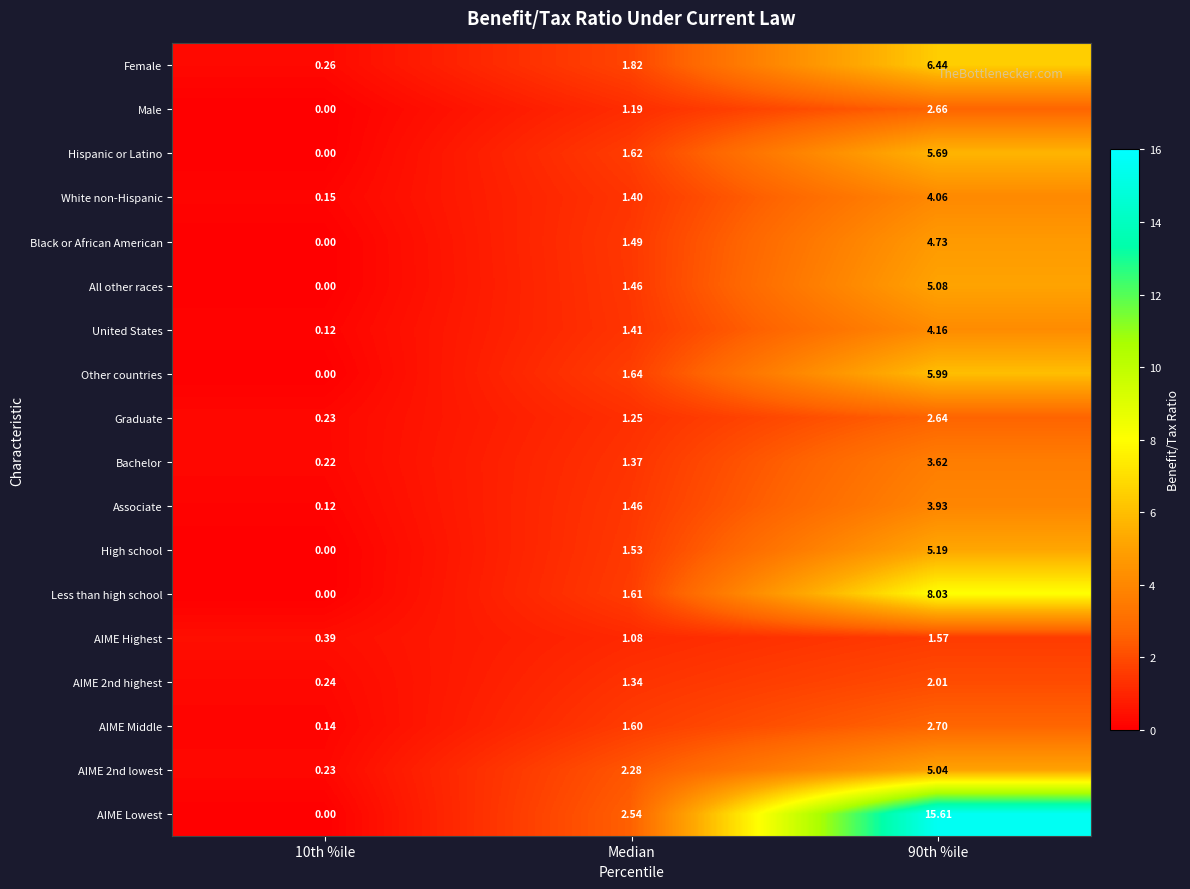

What is the difference between the highest and lowest values at 90th %ile?

14.0